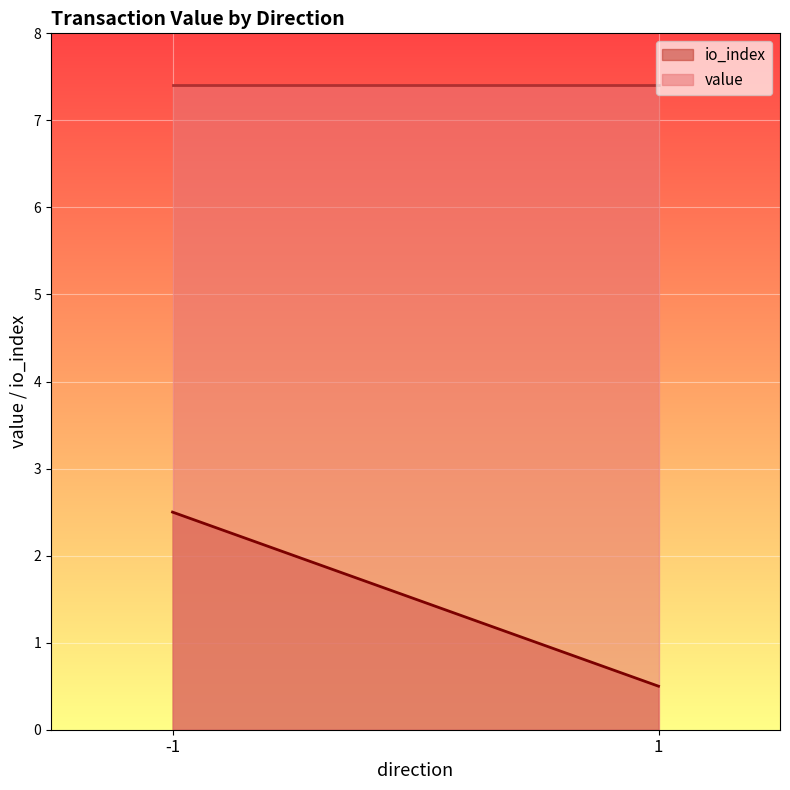

The value of value at -1 is 7.4. True or false?

True